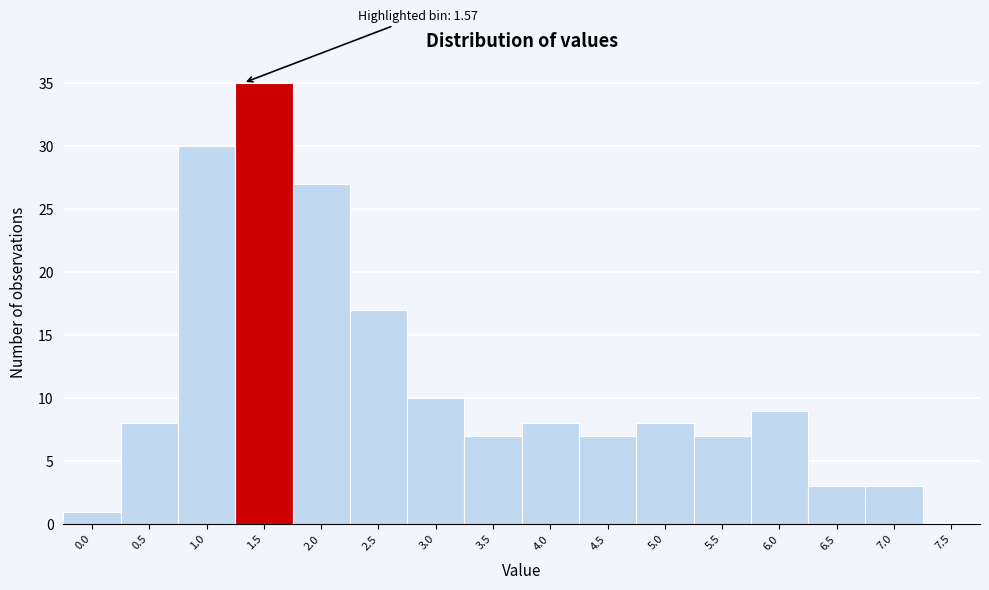

Reading left to right, extract all data points from this chart.

0.0=1	0.5=8	1.0=30	1.5=35	2.0=27	2.5=17	3.0=10	3.5=7	4.0=8	4.5=7	5.0=8	5.5=7	6.0=9	6.5=3	7.0=3	7.5=0